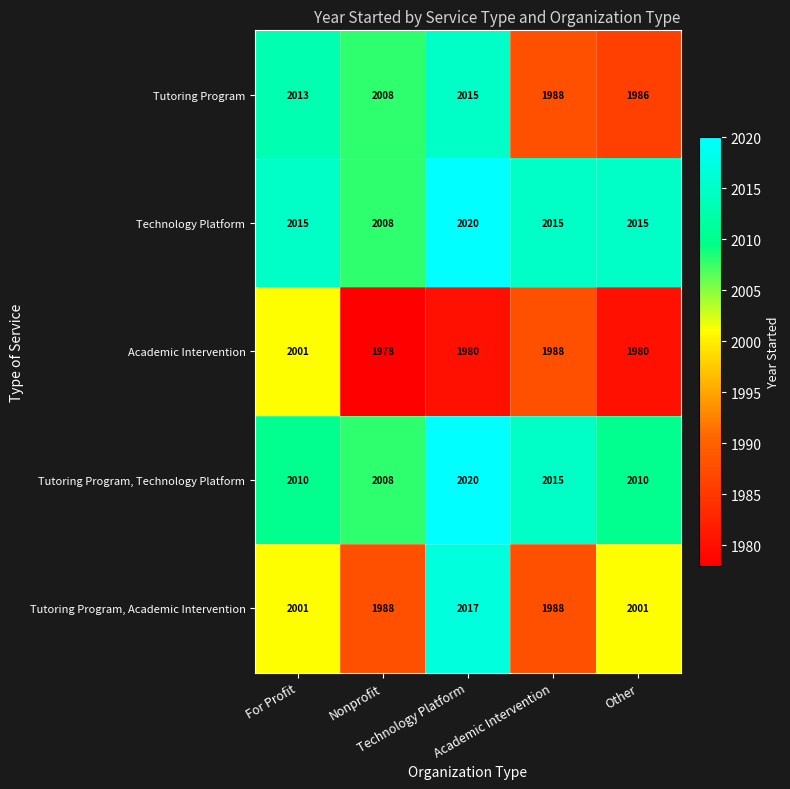

At how many categories does at least one series exceed 1998?

5